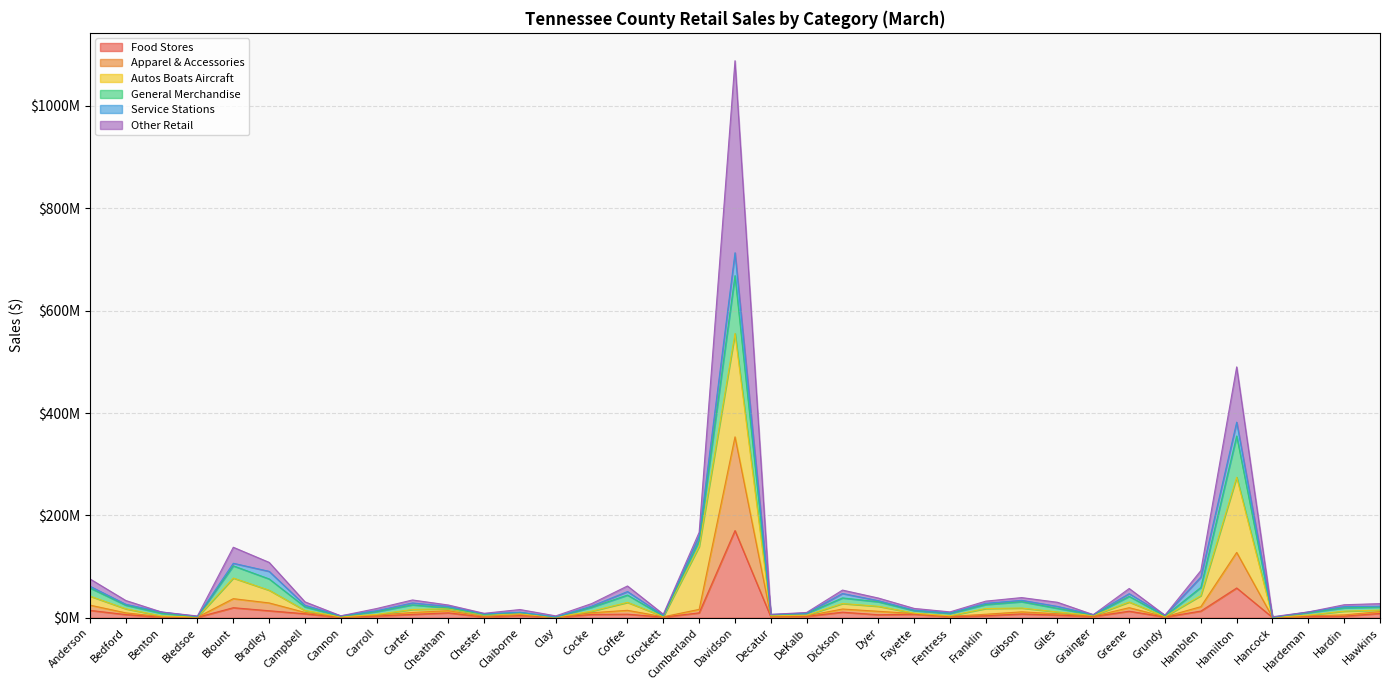

At which category is the sum across all series the highest?

Davidson